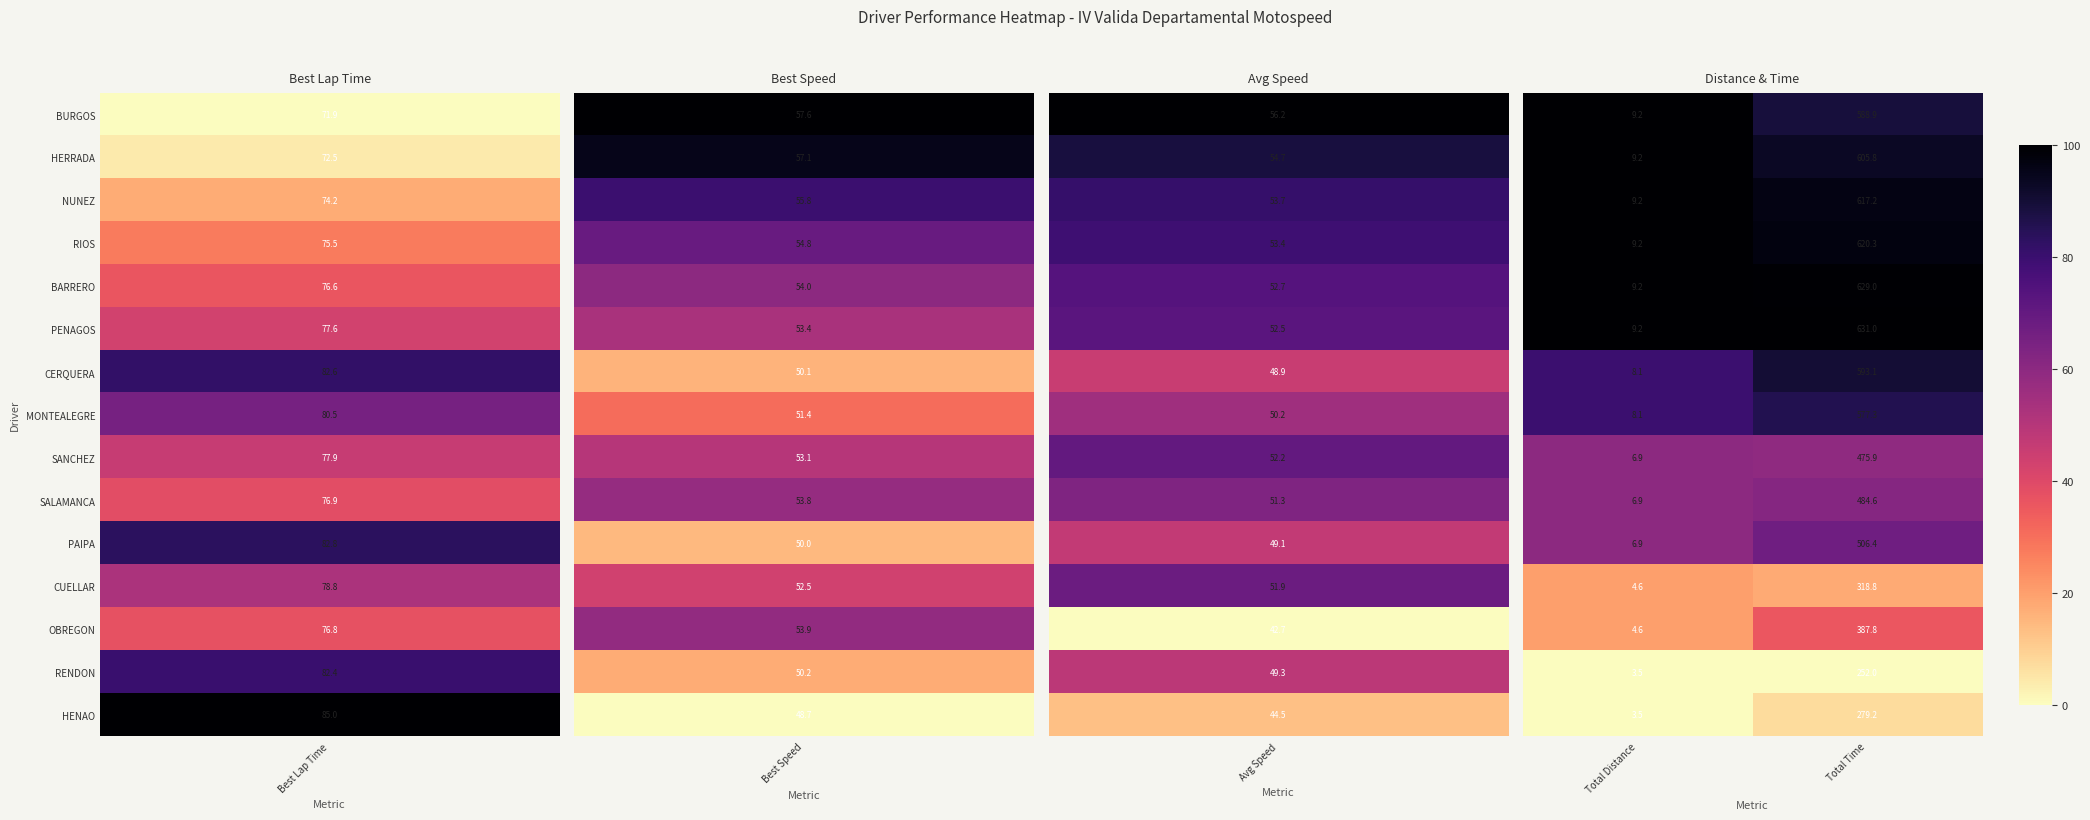

At which category is the sum across all series the highest?

Total Time